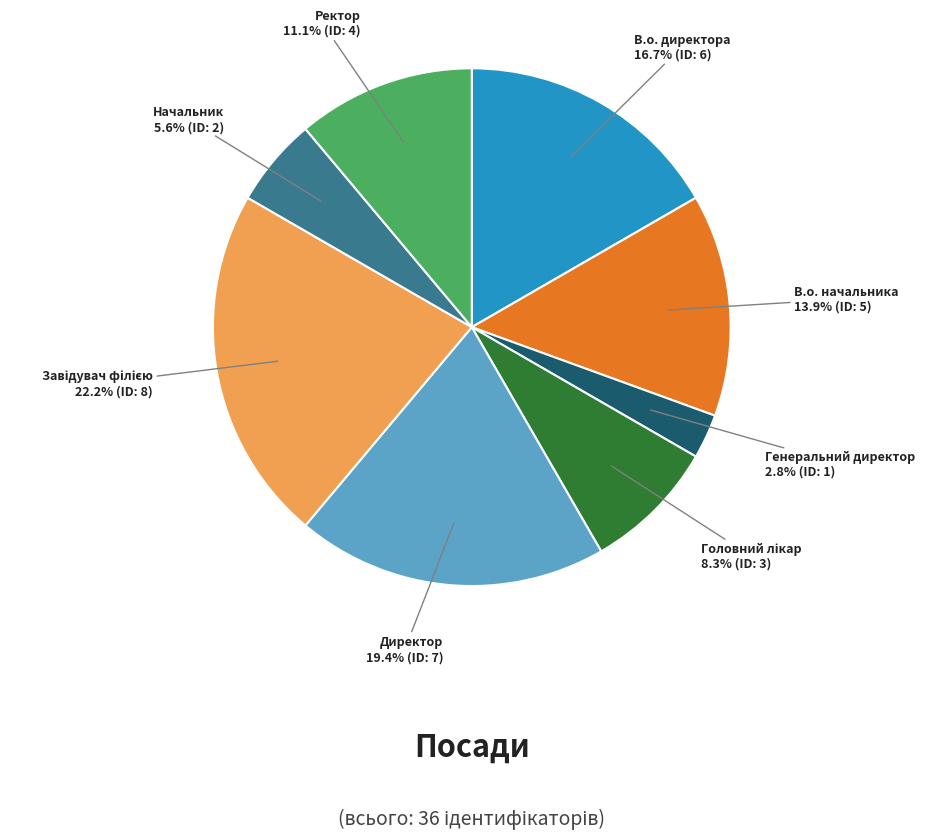

What is the smallest slice in the pie chart?

Генеральний директор